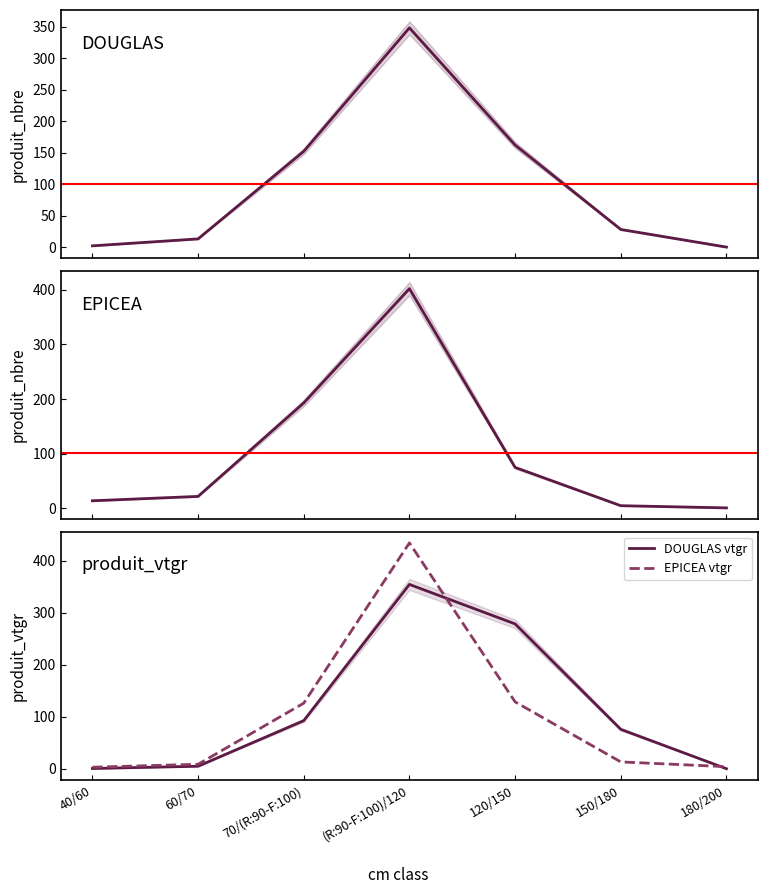

Where is DOUGLAS vtgr nearest to the value 177?

70/(R:90-F:100)